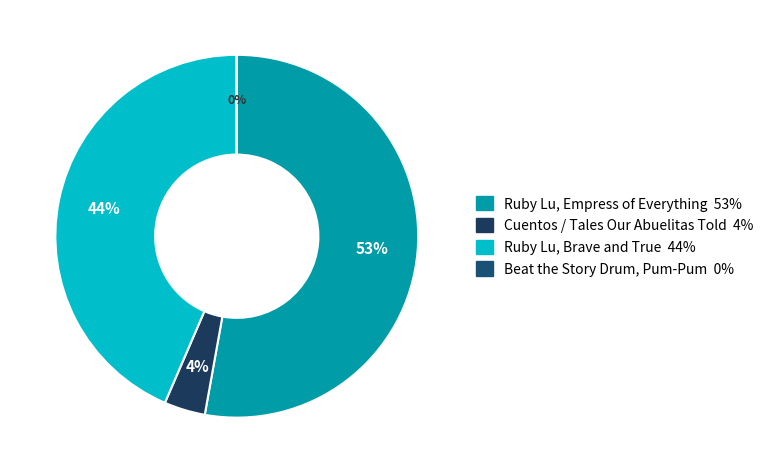

The Beat the Story Drum, Pum-Pum slice represents 1% of the pie. True or false?

False